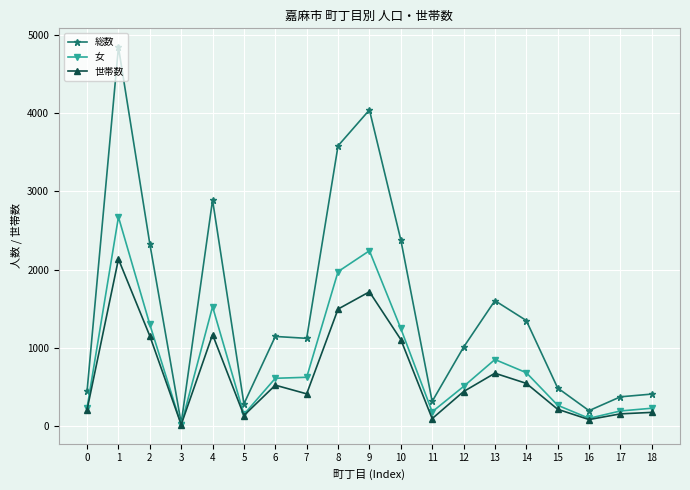

Is the value of 女 at 0 greater than the value of 世帯数 at 1?

No